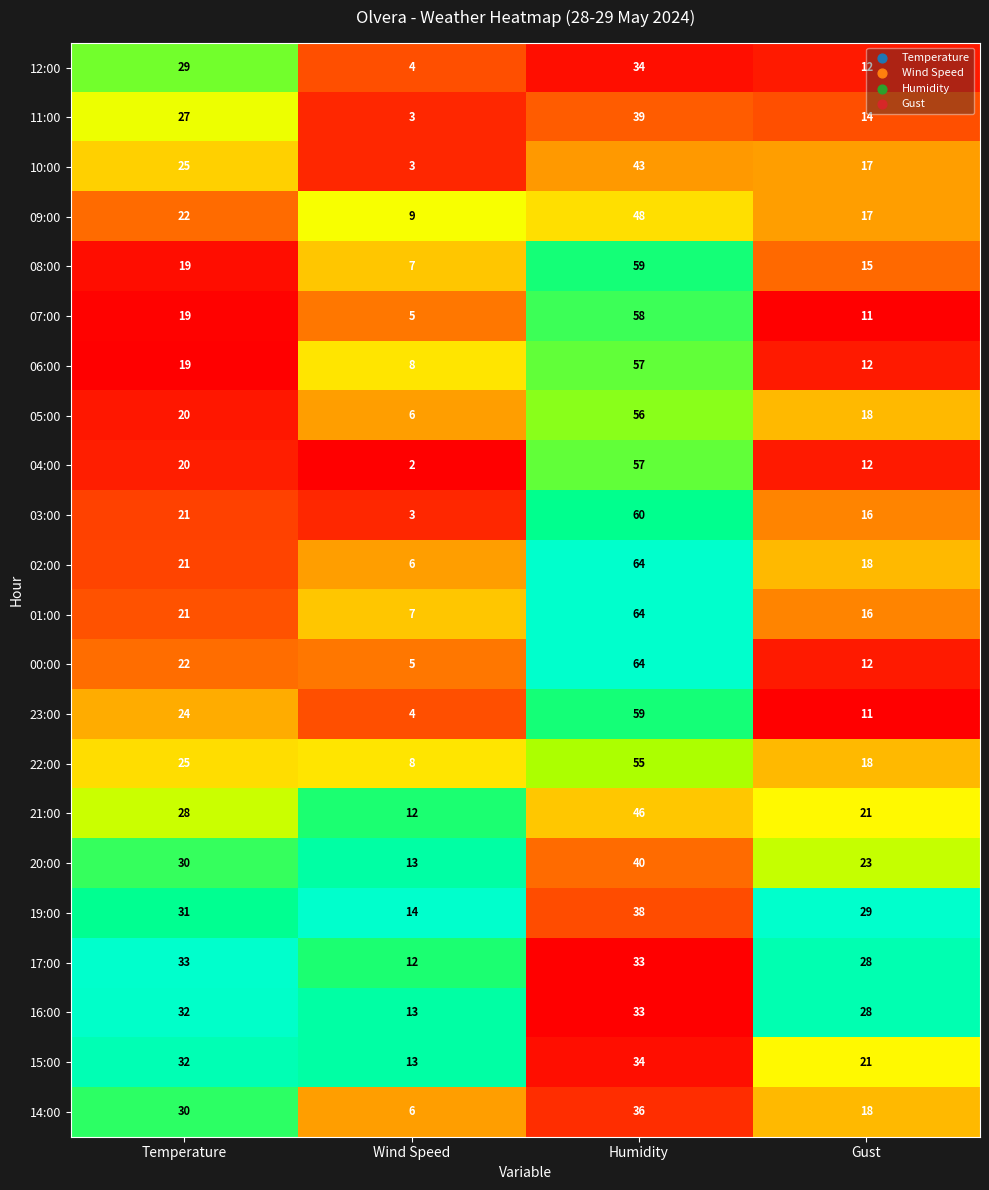

Which series has the largest total across all categories?

19:00